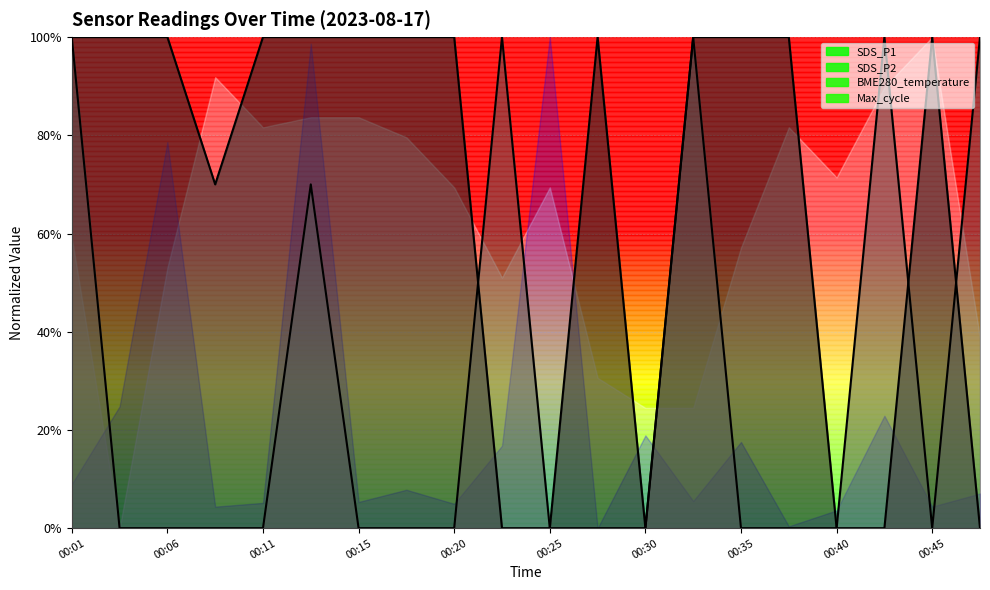

True or false: SDS_P1 and SDS_P2 intersect in this chart.

True